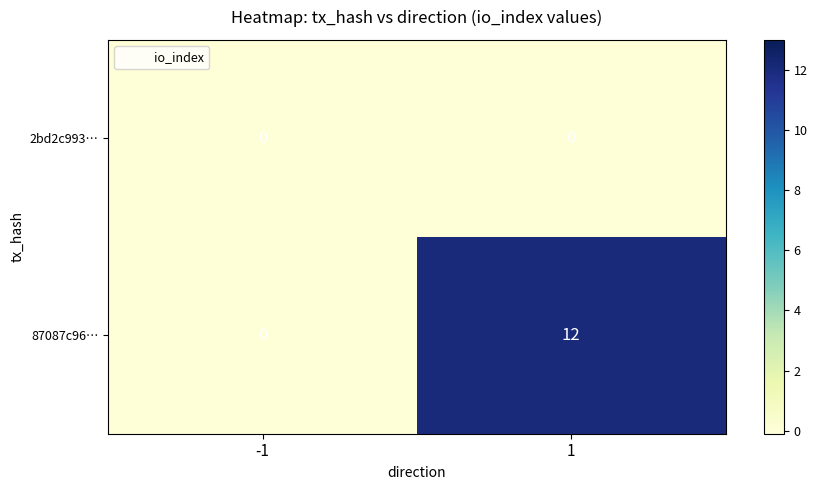

Count the number of categories in the chart.

2